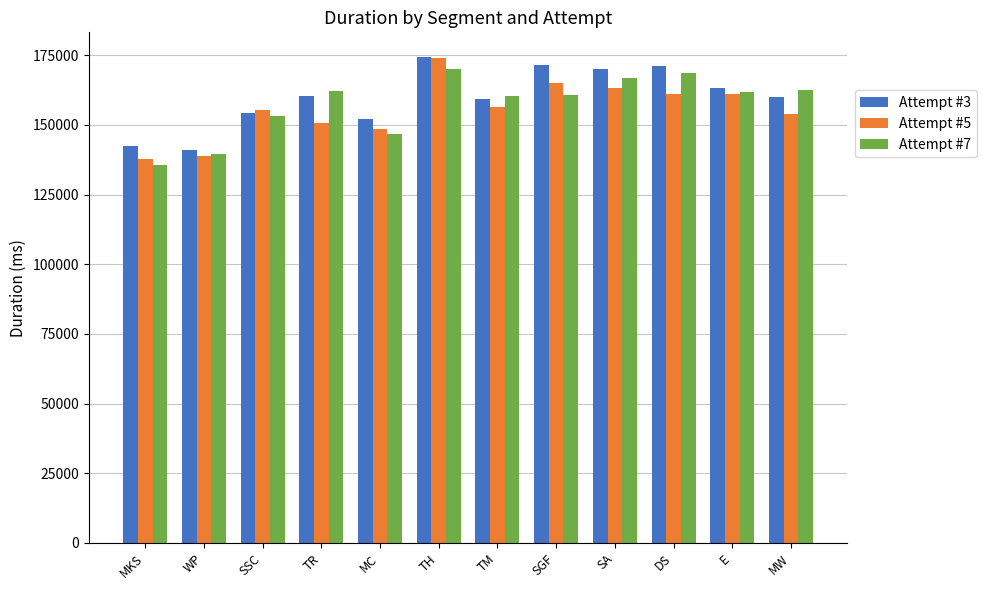

What is the difference between the highest and lowest values at TR?

11462